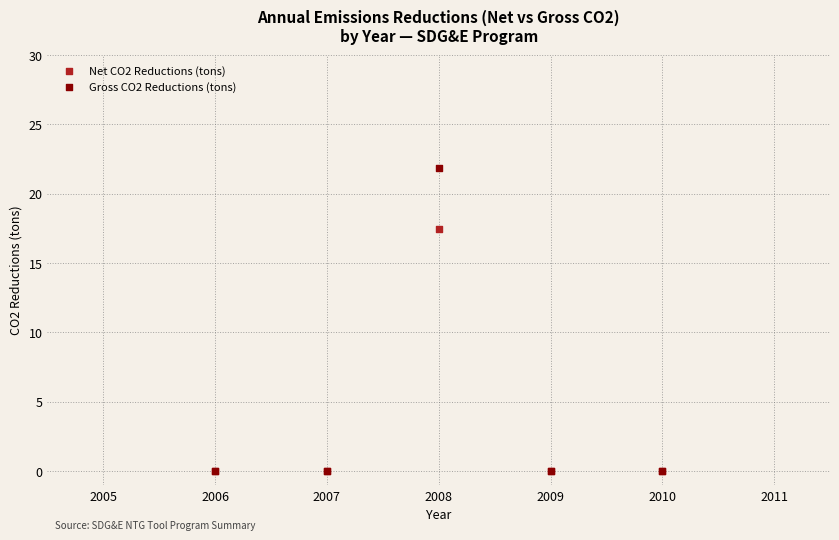

What are all the series names shown in the legend?

Net CO2 Reductions (tons), Gross CO2 Reductions (tons)